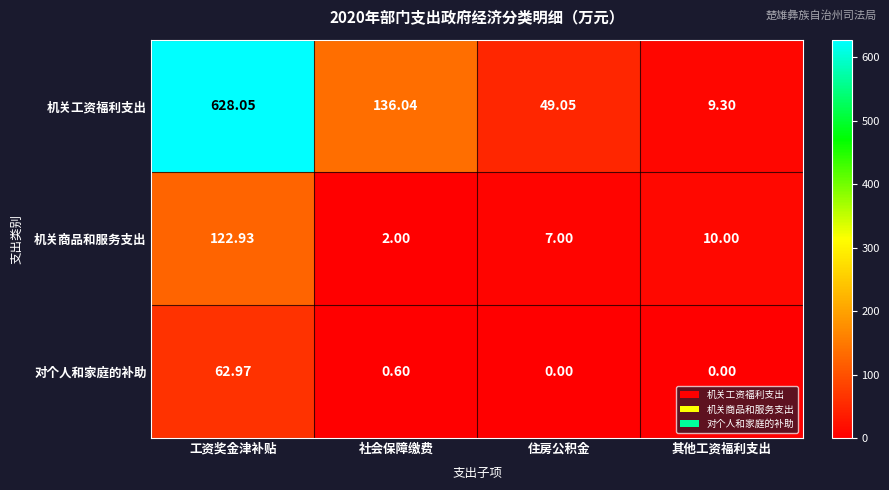

Which series has the widest spread of values?

机关工资福利支出